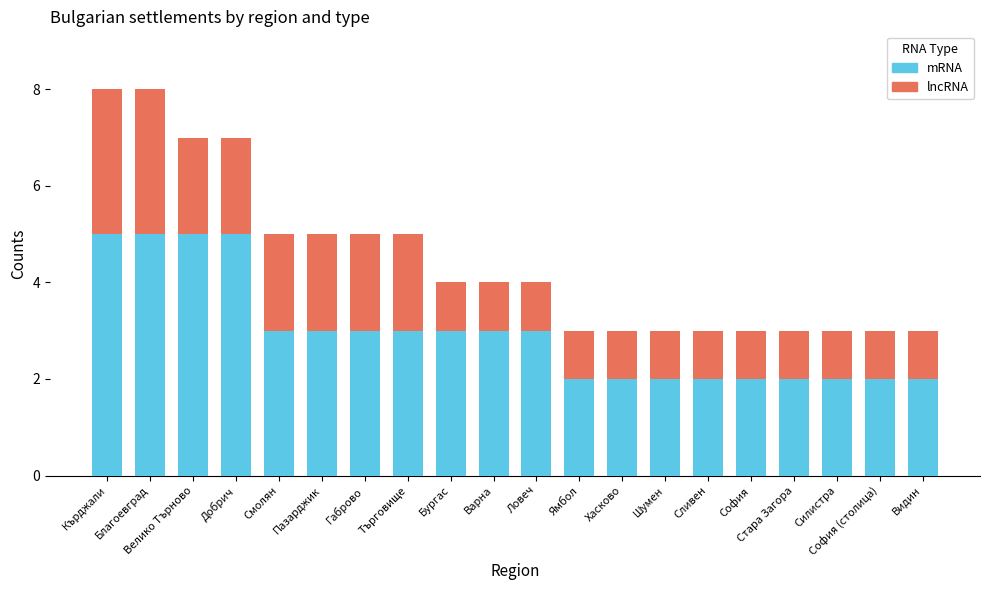

What is the sum of the mRNA values at Шумен and Сливен?

4